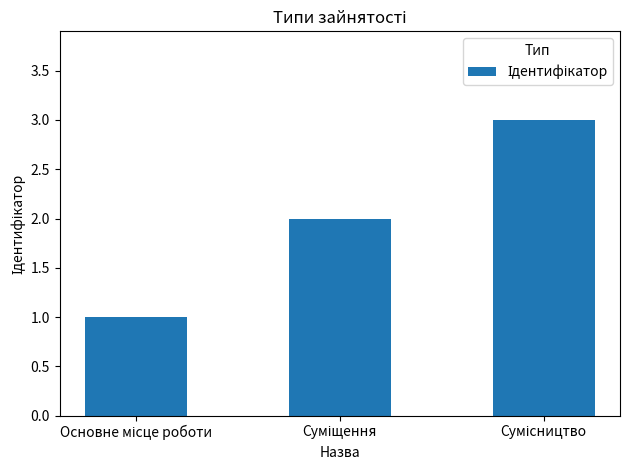

Count the values in the range 1 to 3.

3